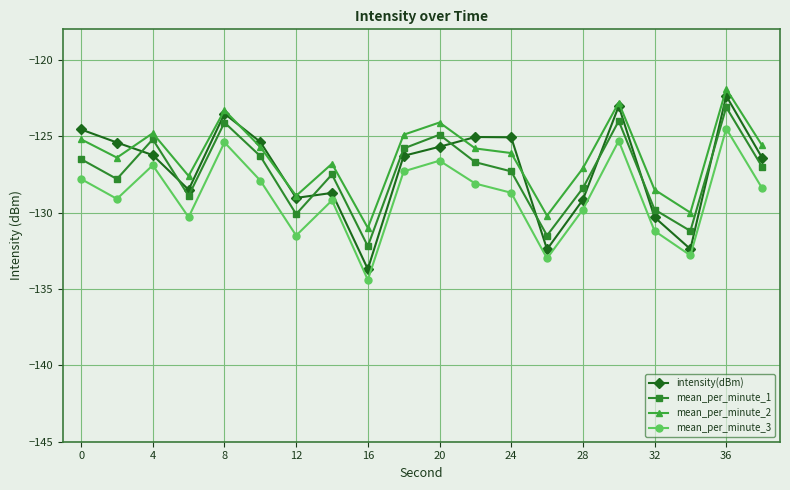

Which series has the largest range (max minus min)?

intensity(dBm)